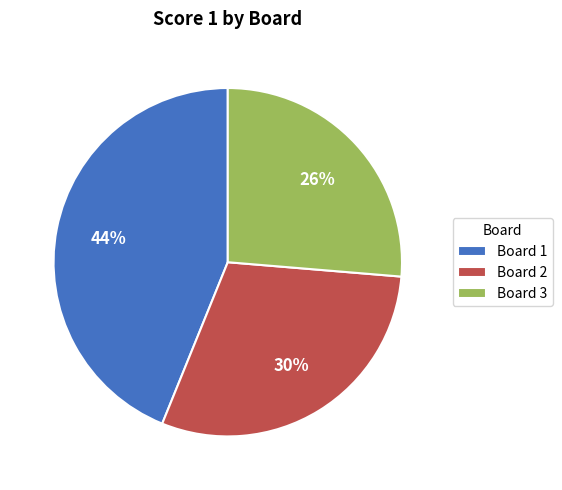

The Board 3 slice represents 12% of the pie. True or false?

False